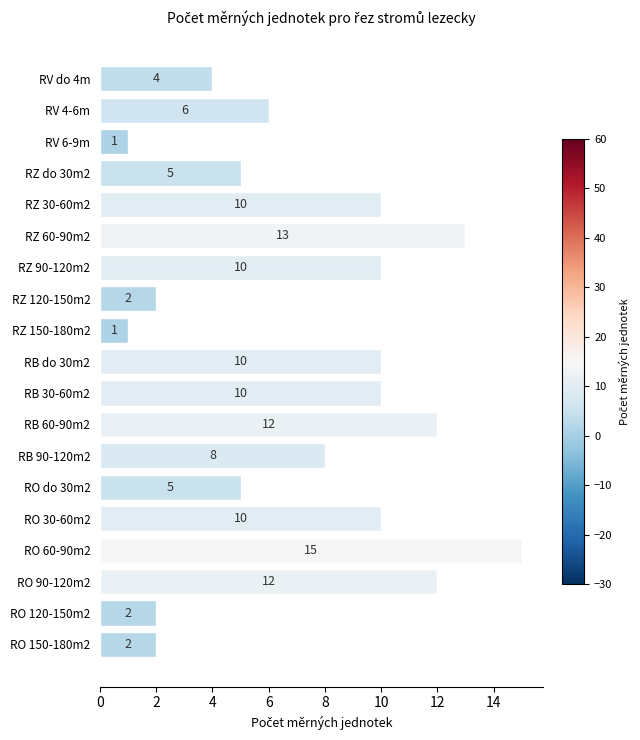

Reading top to bottom, list all the values displayed in this chart.

4	6	1	5	10	13	10	2	1	10	10	12	8	5	10	15	12	2	2